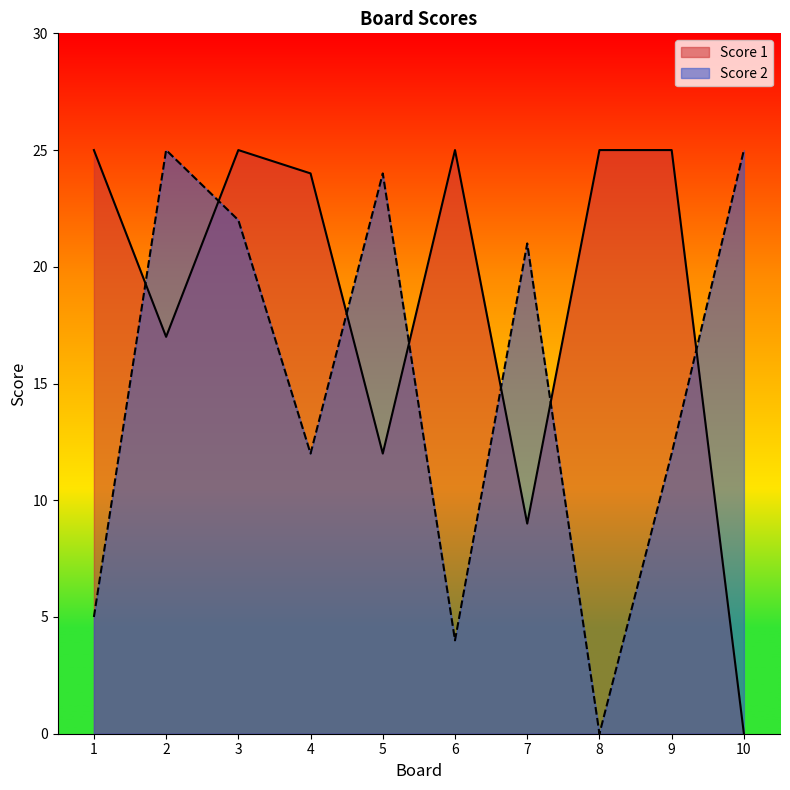

Reading right to left, what are all the values shown in this chart?

Score 1: 0	25	25	9	25	12	24	25	17	25
Score 2: 25	12	0	21	4	24	12	22	25	5